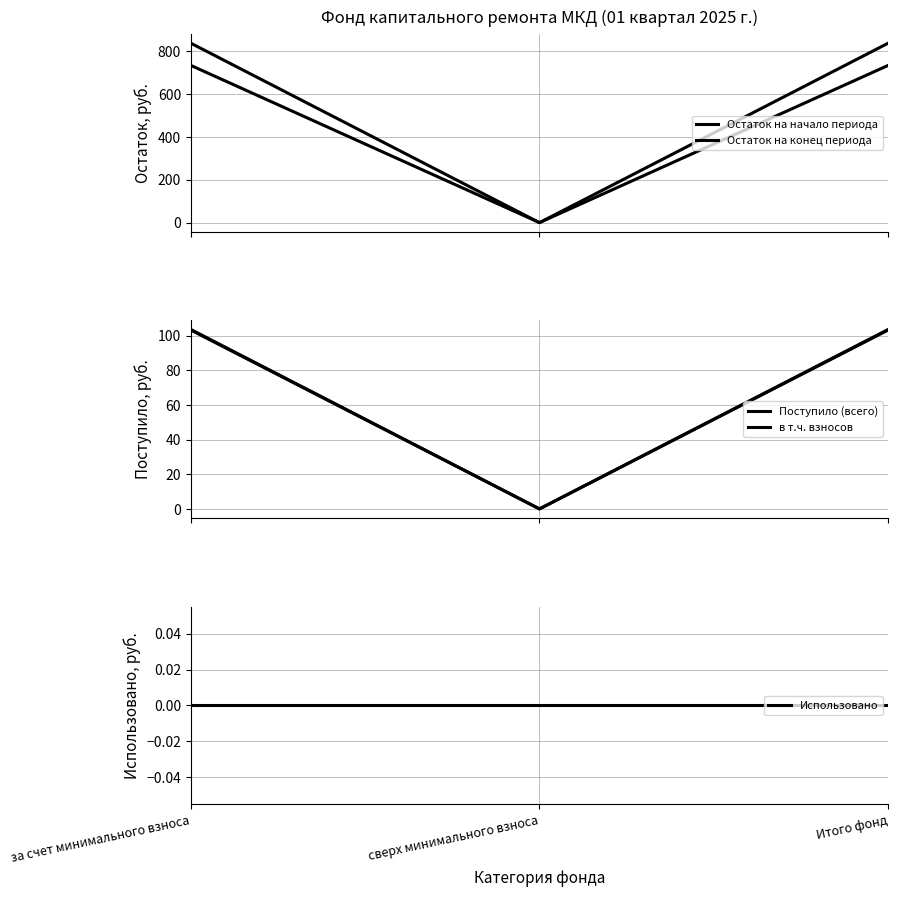

What is the total value across all series at Итого фонд?

1778.1